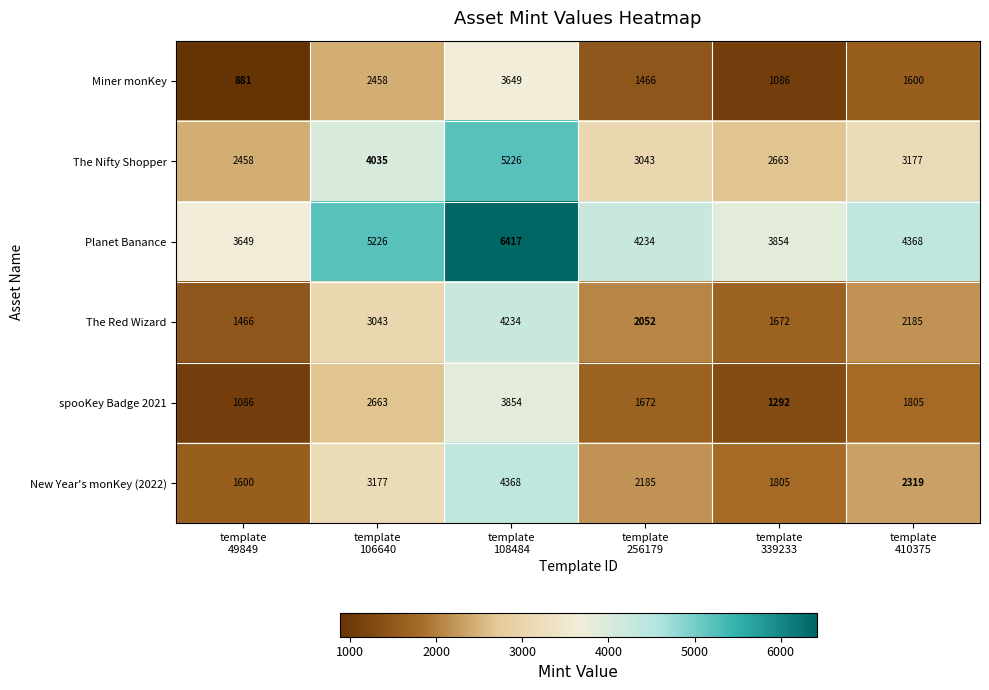

What is the lowest value of the Planet Banance series?

3649